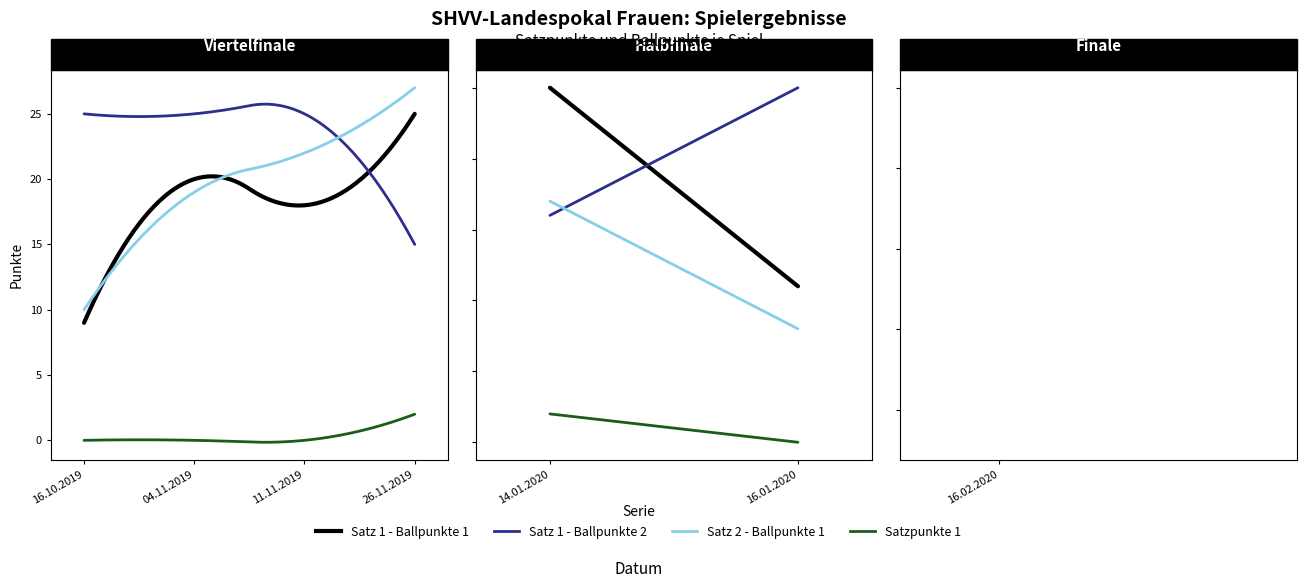

What is the label of the 7th point from the right?

16.10.2019